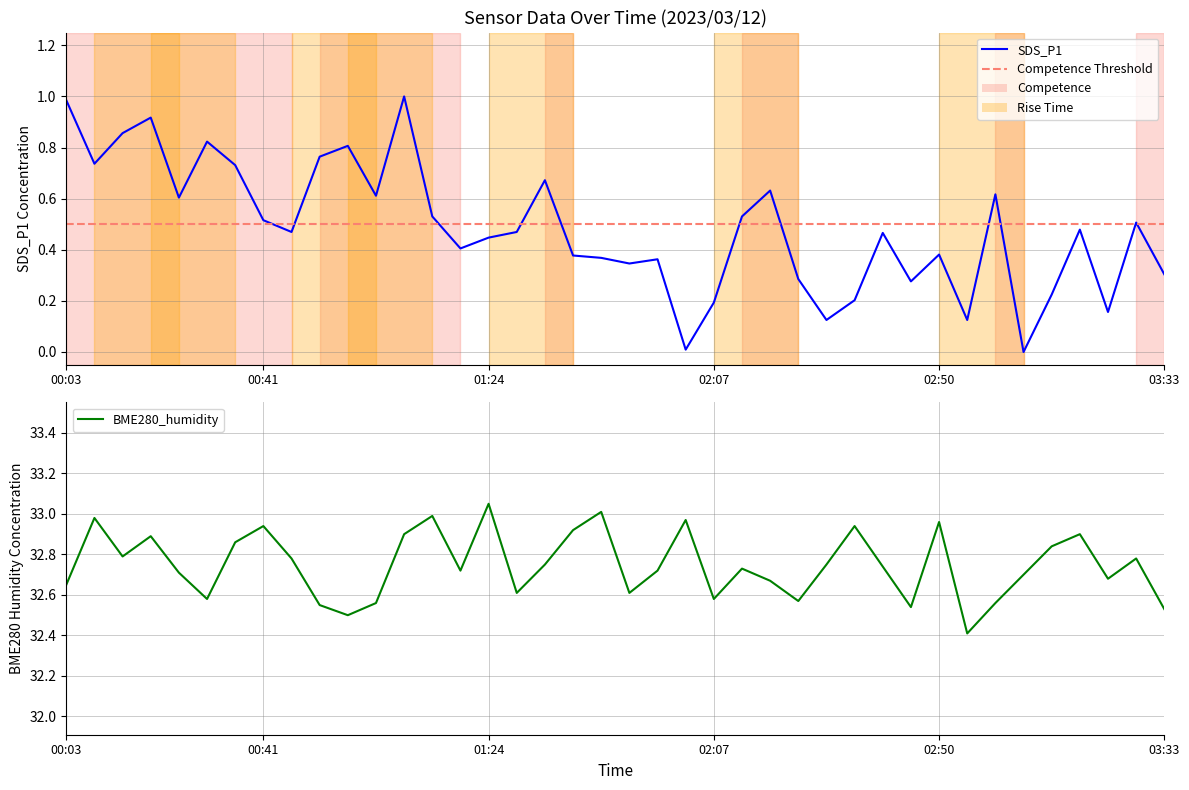

Does the chart display data point markers on the line(s)?

No